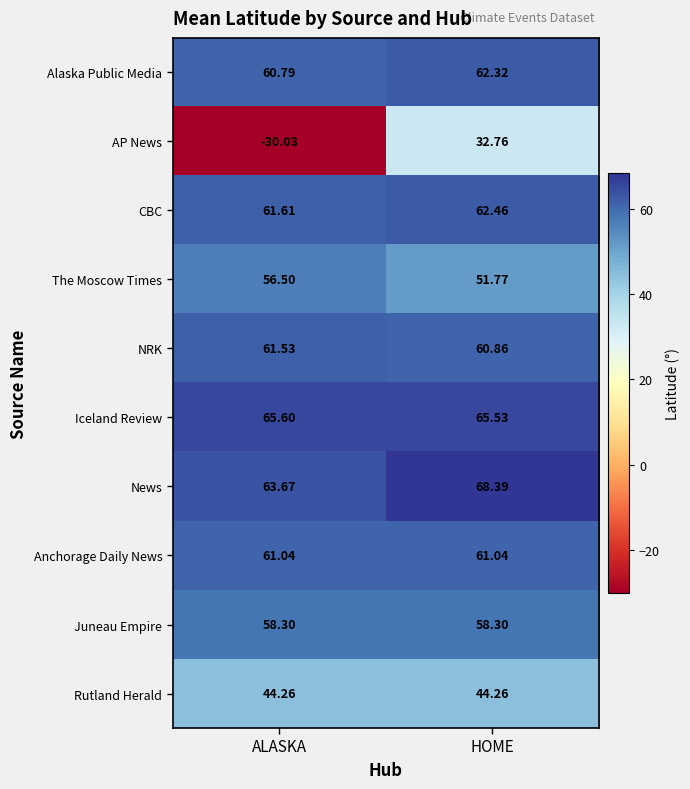

At which category is the sum across all series the highest?

HOME